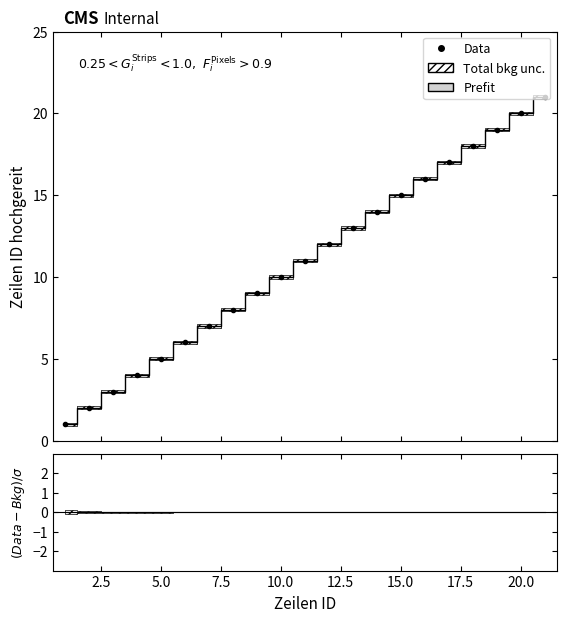

True or false: Total bkg unc. upper and Prefit intersect in this chart.

False